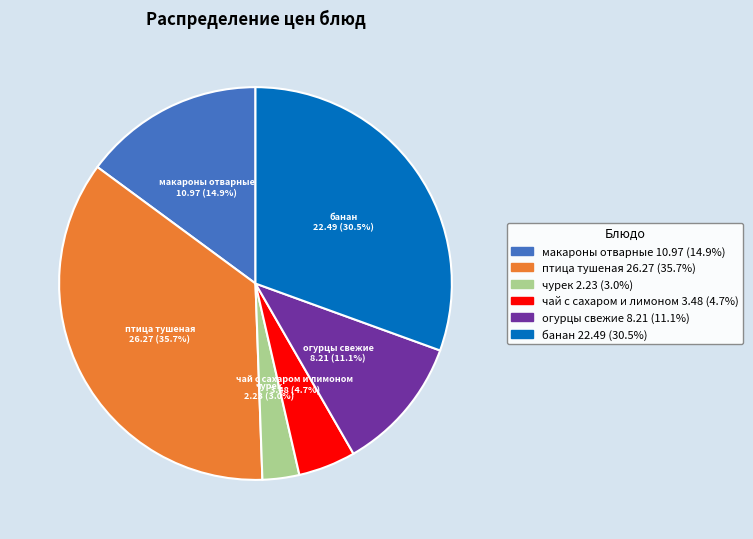

Is it true that банан is 23% of the pie?

False